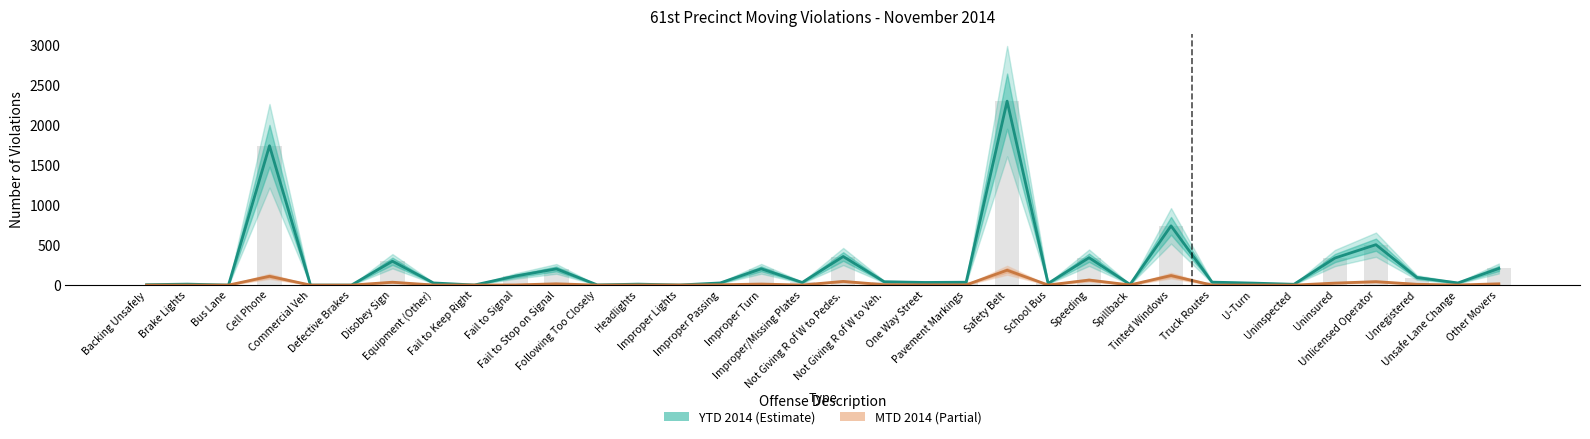

What is the total value across all series at U-Turn?

26